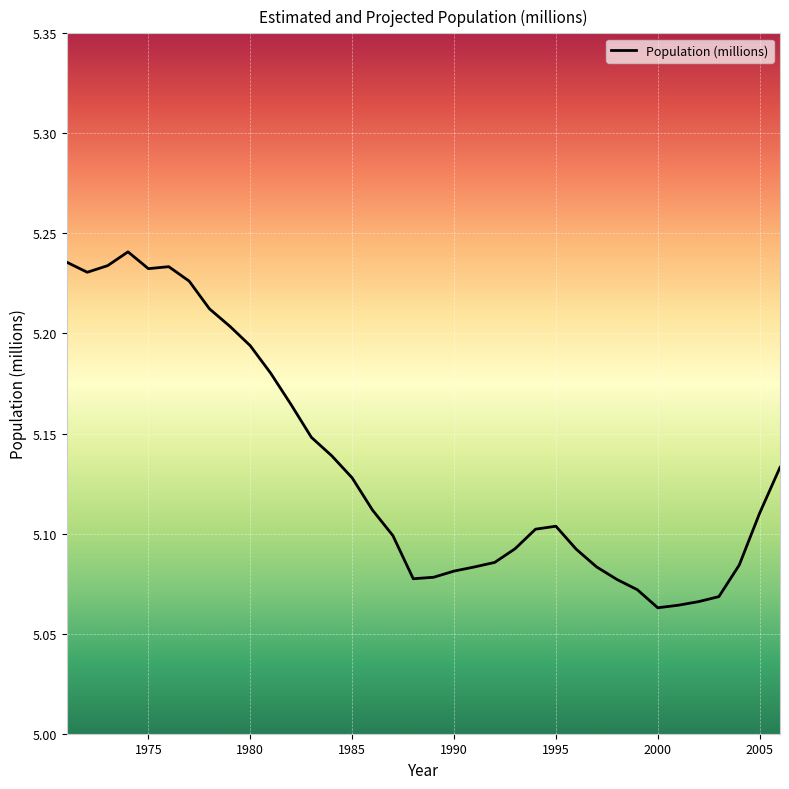

Does the chart have visible grid lines?

Yes